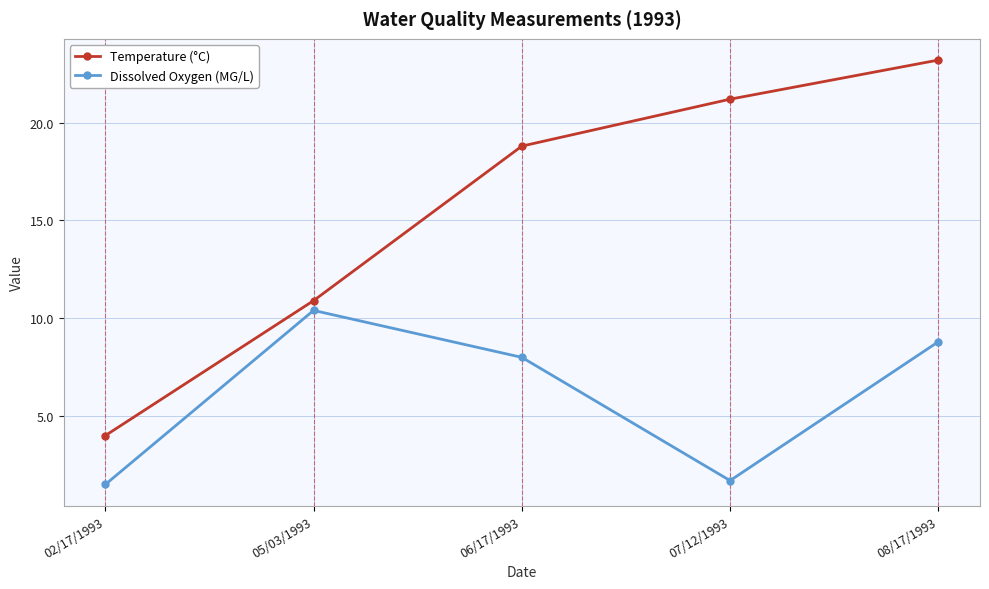

What is the value of the Temperature (°C) point at the 5th from the left?

23.2